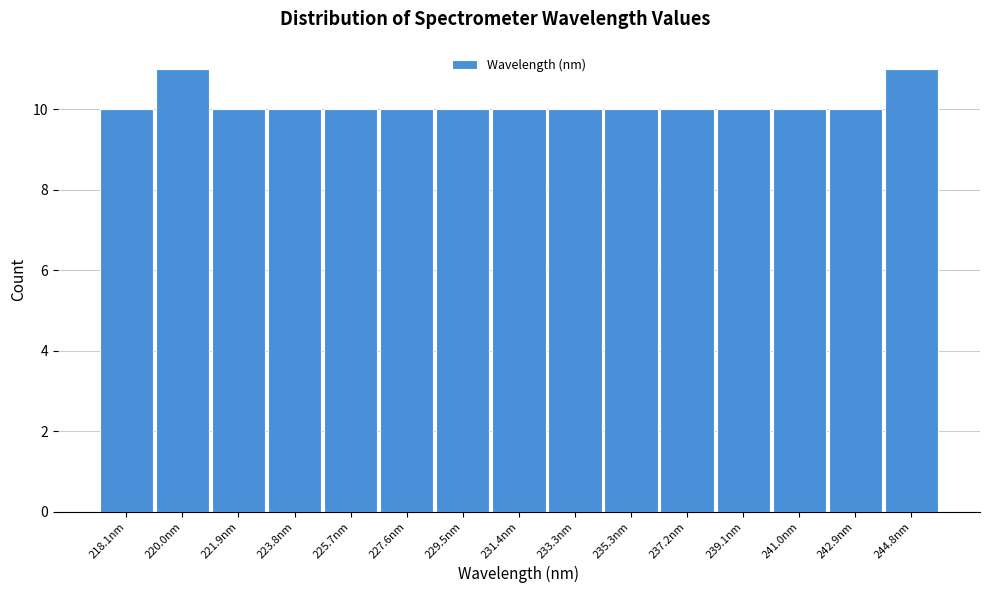

Reading left to right, what are all the values shown in this chart?

10	11	10	10	10	10	10	10	10	10	10	10	10	10	11